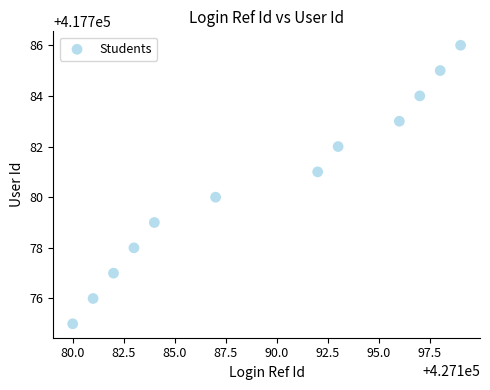

What is the range of Y values (max minus min)?

11